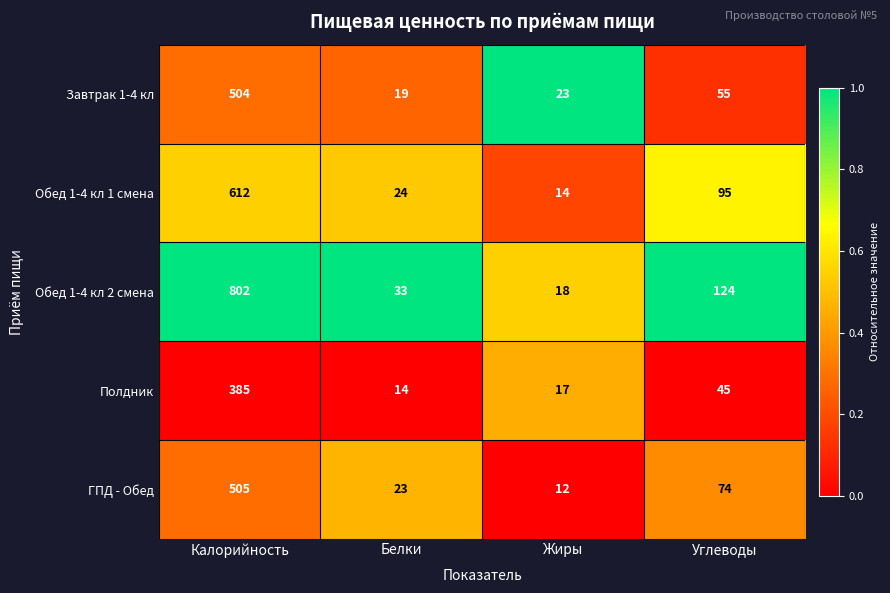

What is the spread (max minus min) of values at Жиры?

11